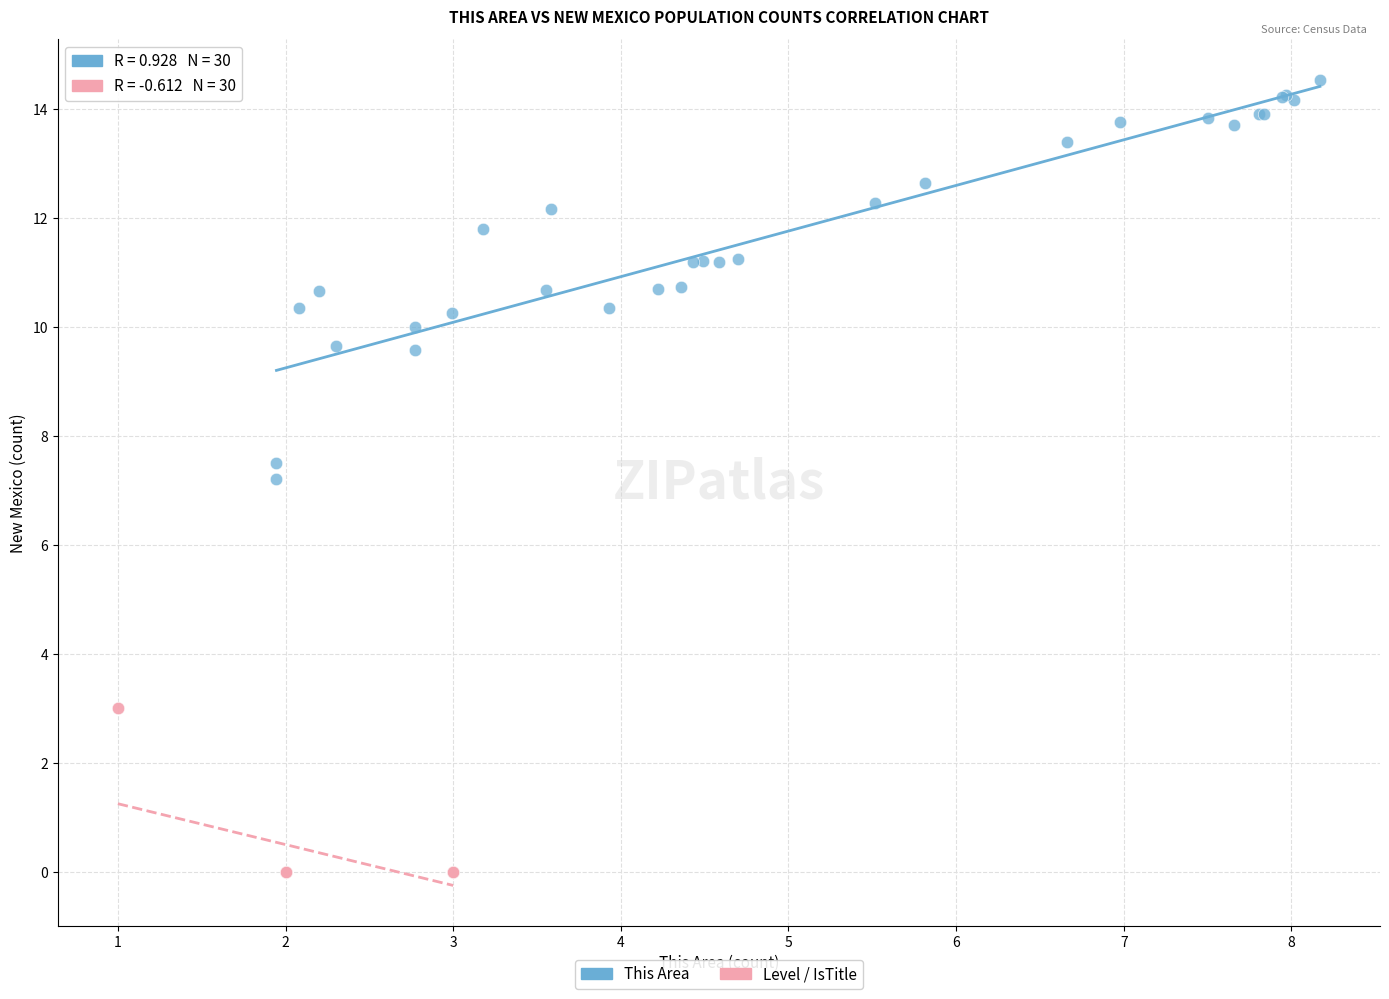

Which series reaches the maximum Y coordinate?

This Area